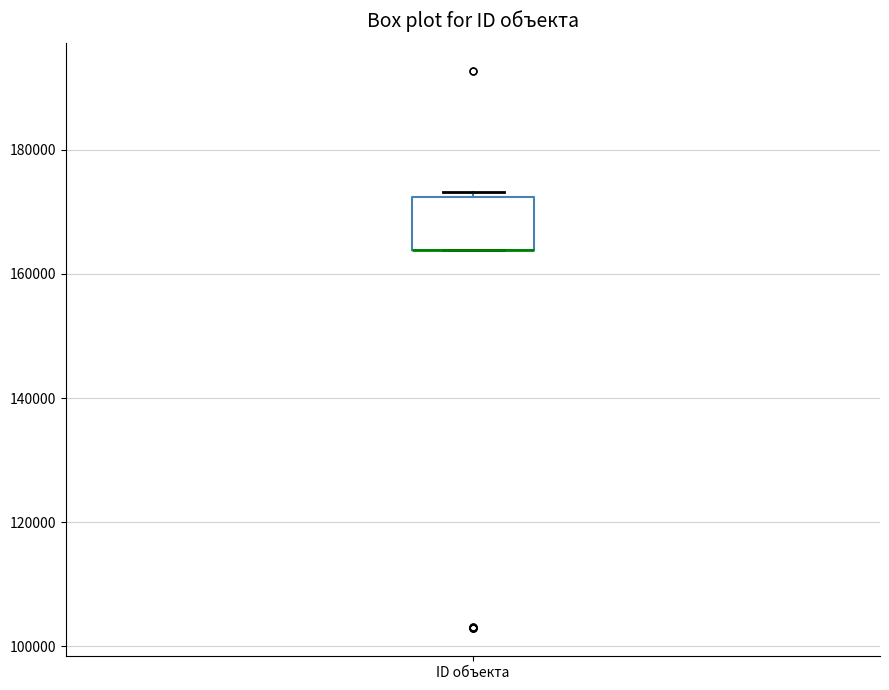

Read this box plot against the y-axis: the position of the median line, the range covered by the box, and the ends of both whiskers. The values are not printed on the chart, so give them approximately, as read against the axis.

median 164000 (drawn on the box's lower edge), box 164000 to 172000, whiskers 164000 to 174000